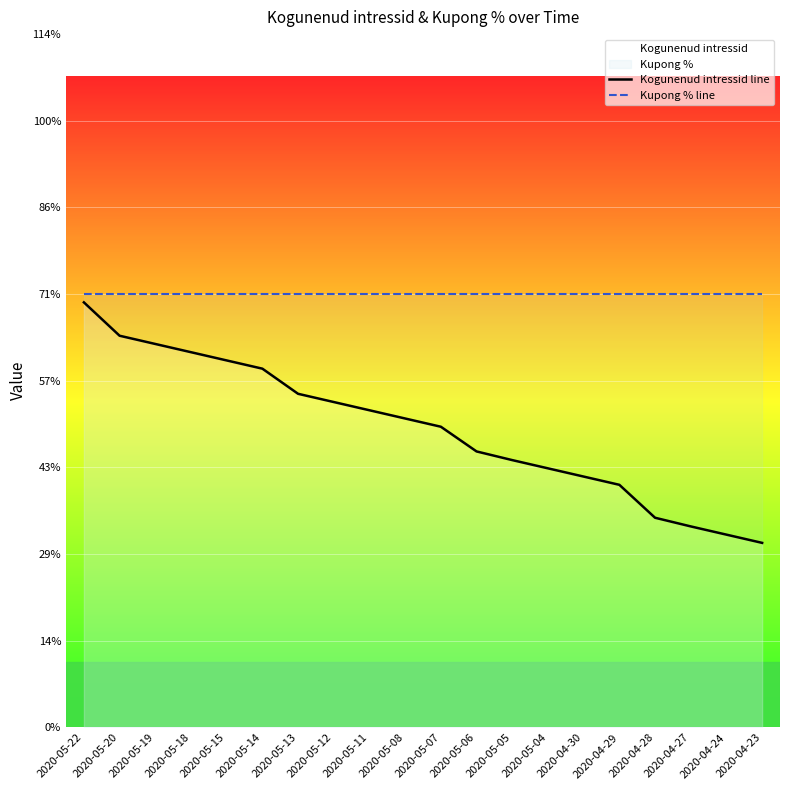

What is the label of the 11th point from the right?

2020-05-08